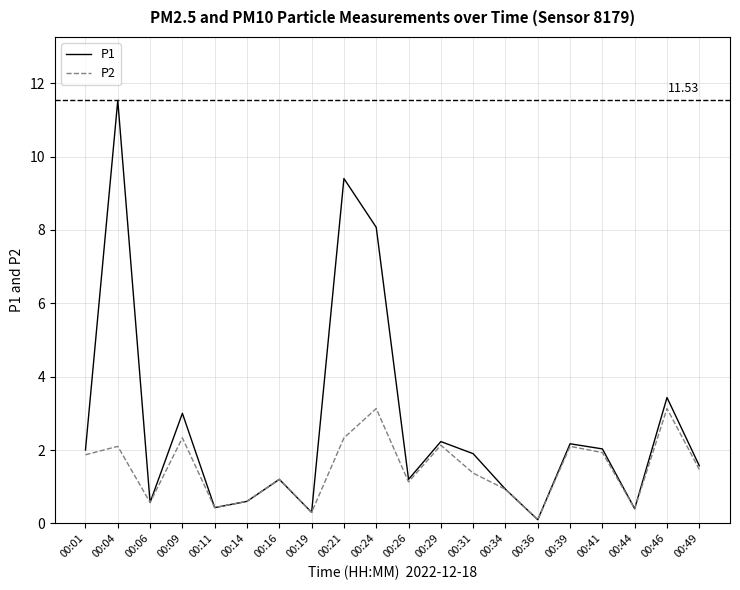

What is the total value across all series at 00:06?

1.1